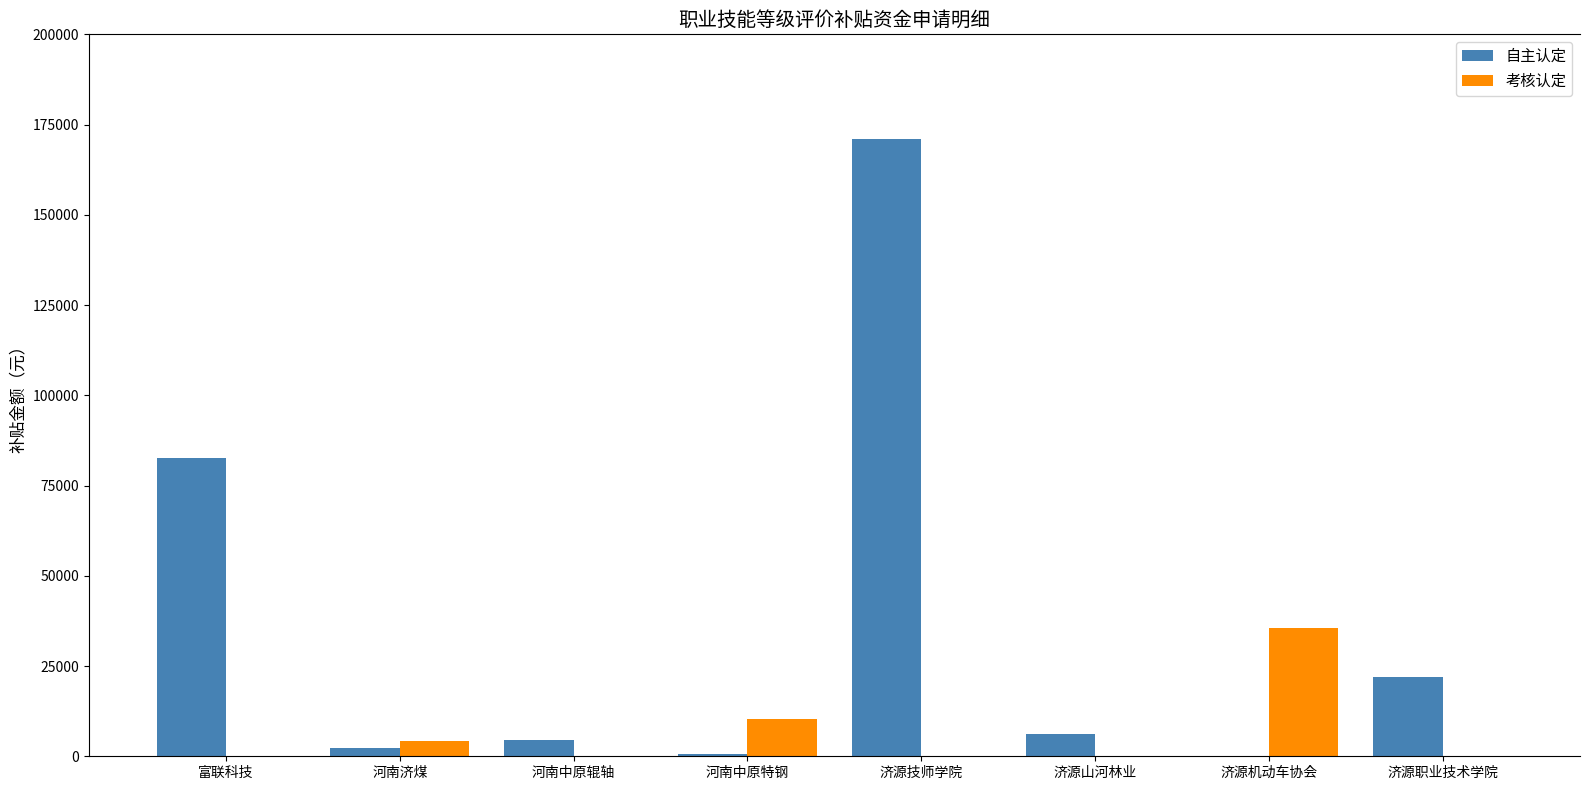

Between 河南中原辊轴 and 济源技师学院, which series saw the biggest shift?

自主认定